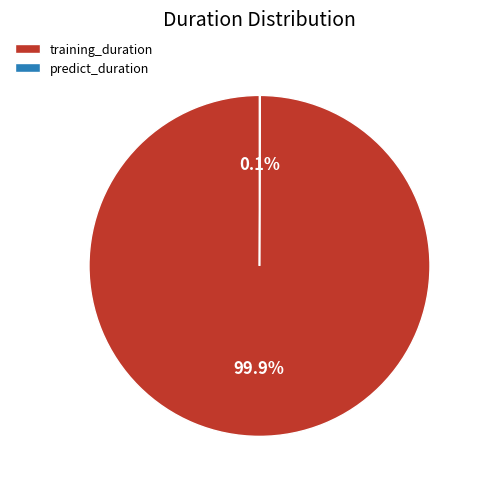

What percentage is the training_duration slice, to the nearest percent?

100%